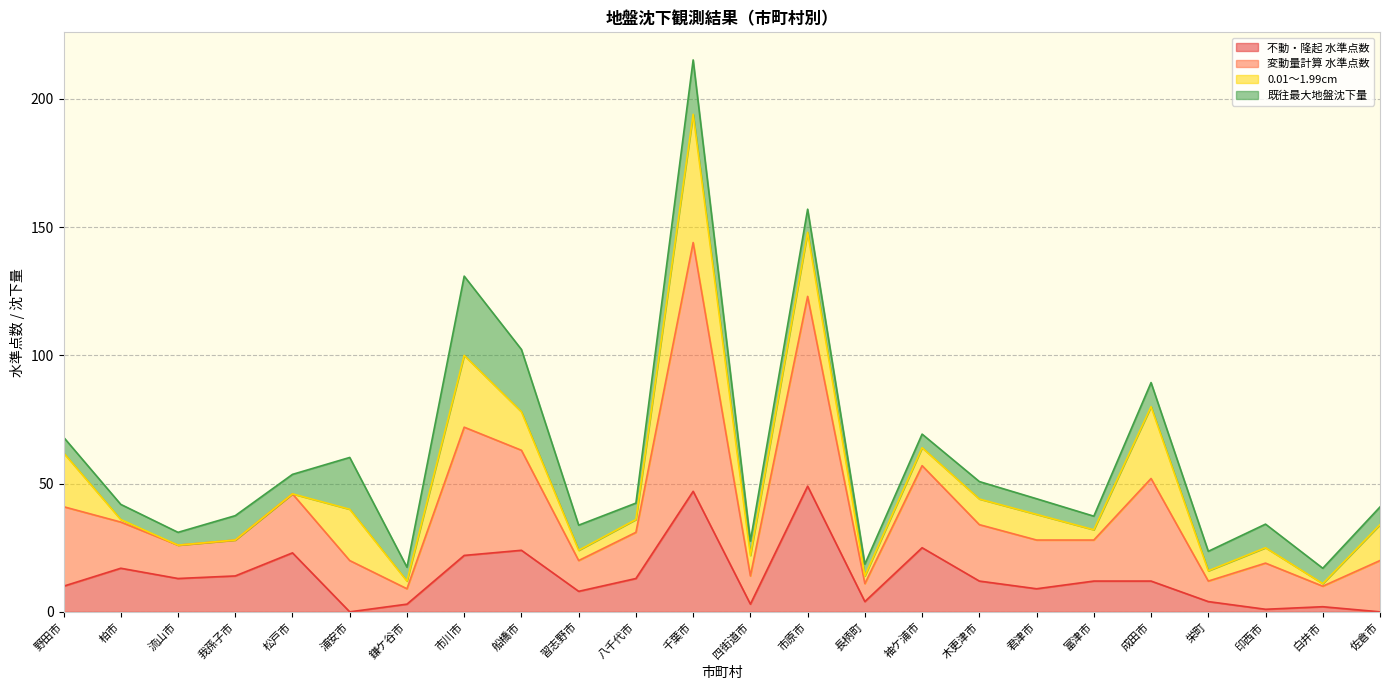

What is the maximum value for 不動・隆起 水準点数?

49.0